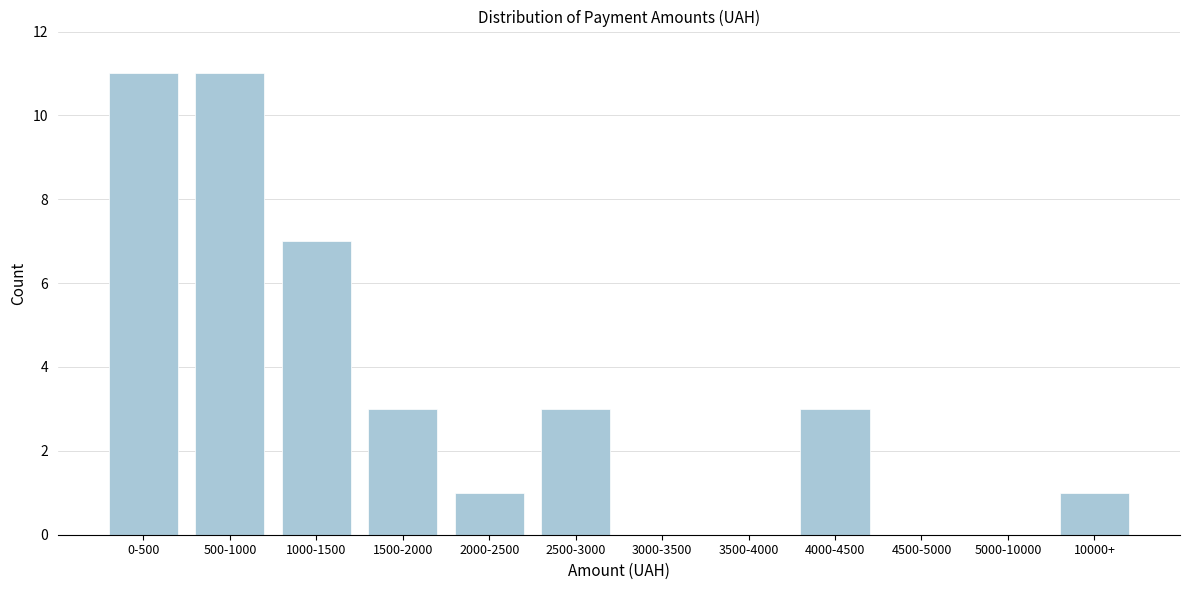

Reading left to right, extract all data points from this chart.

0-500=11	500-1000=11	1000-1500=7	1500-2000=3	2000-2500=1	2500-3000=3	3000-3500=0	3500-4000=0	4000-4500=3	4500-5000=0	5000-10000=0	10000+=1